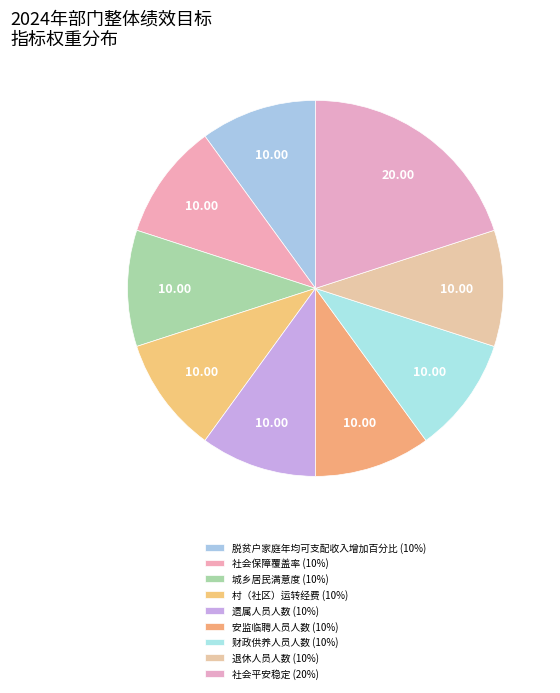

Rank the categories by value from highest to lowest.

社会平安稳定, 脱贫户家庭年均可支配收入增加百分比, 社会保障覆盖率, 城乡居民满意度, 村（社区）运转经费, 遗属人员人数, 安监临聘人员人数, 财政供养人员人数, 退休人员人数